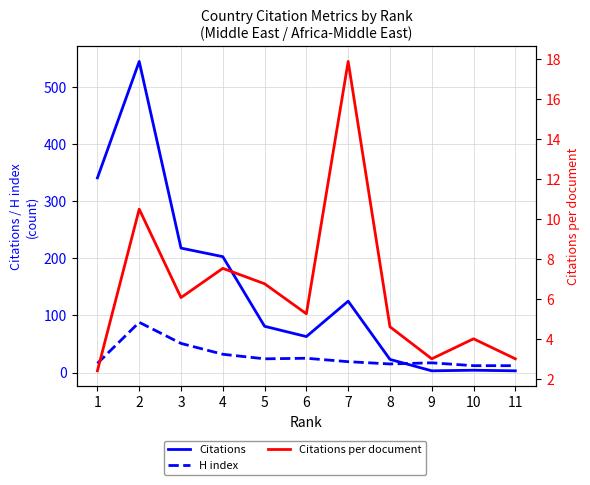

How many values in the Citations per document series exceed 5?

6